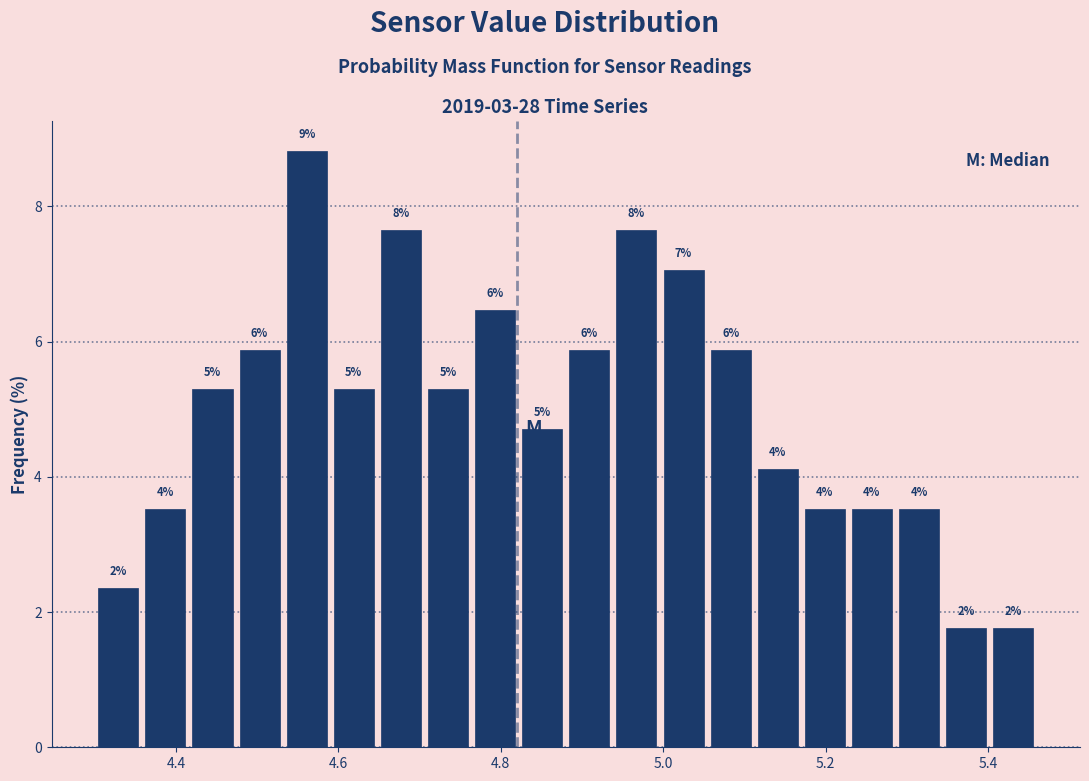

Around what value on the x-axis is the tallest bar? Give the approximate position of its centre, as read against the axis.

4.56